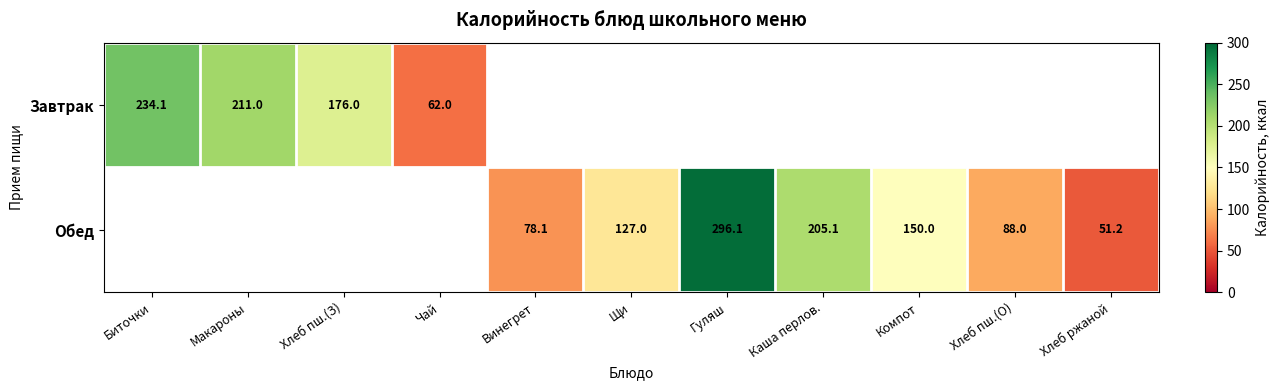

Is the value of Обед at Каша перлов. greater than the value of Завтрак at Макароны?

No